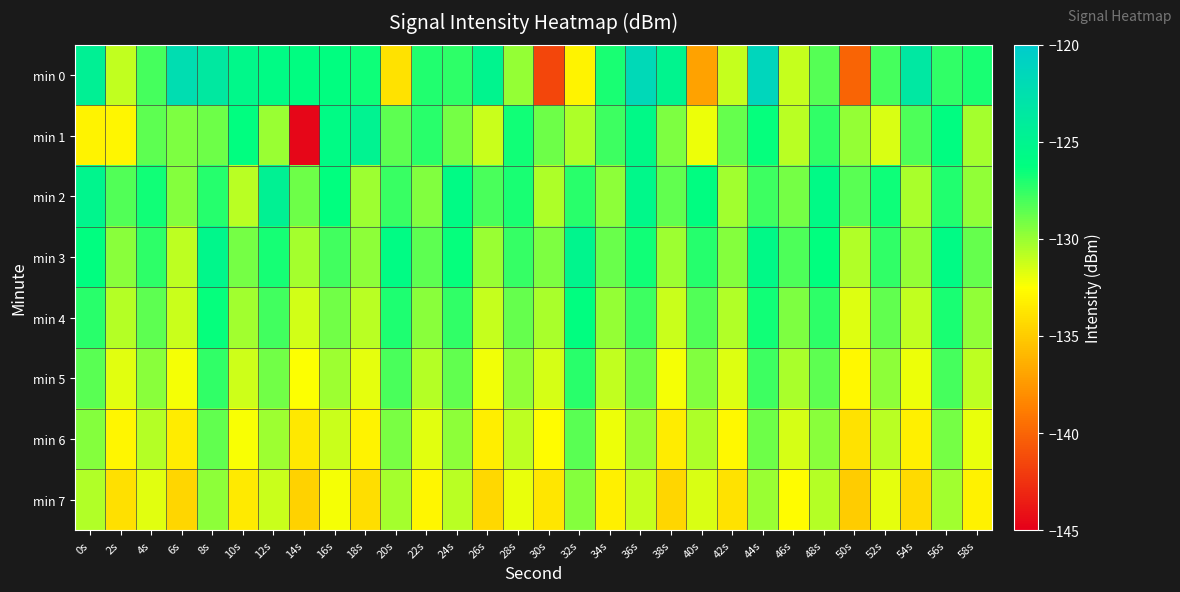

Rank the series by their maximum value, from highest to lowest.

min 0, min 2, min 1, min 3, min 4, min 5, min 6, min 7